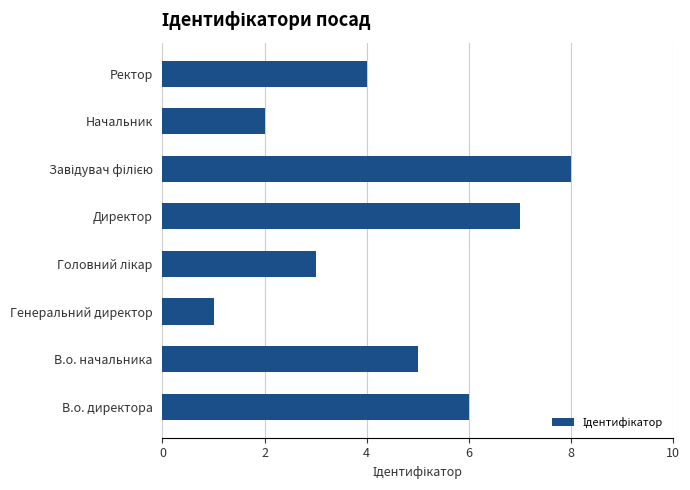

True or false: the data shows 2 at В.о. начальника.

False